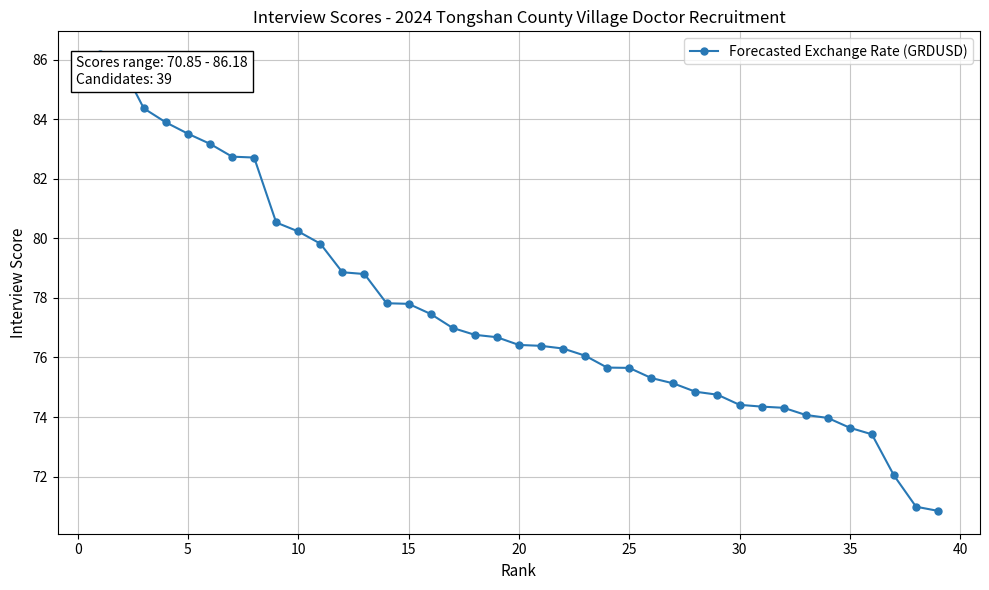

What is the difference between the maximum and minimum values?

15.3